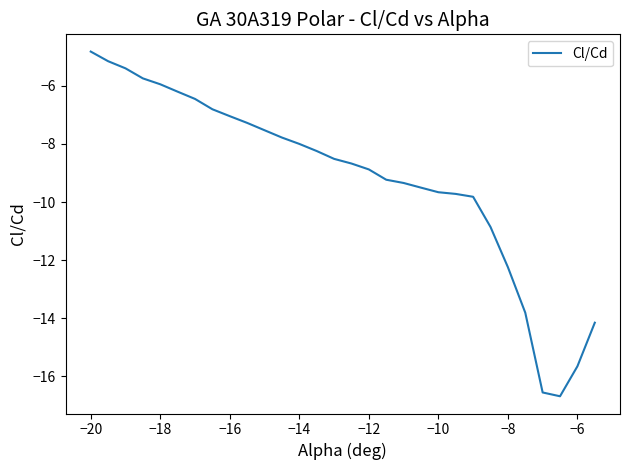

True or false: the data has more than 2 interior local peaks.

False